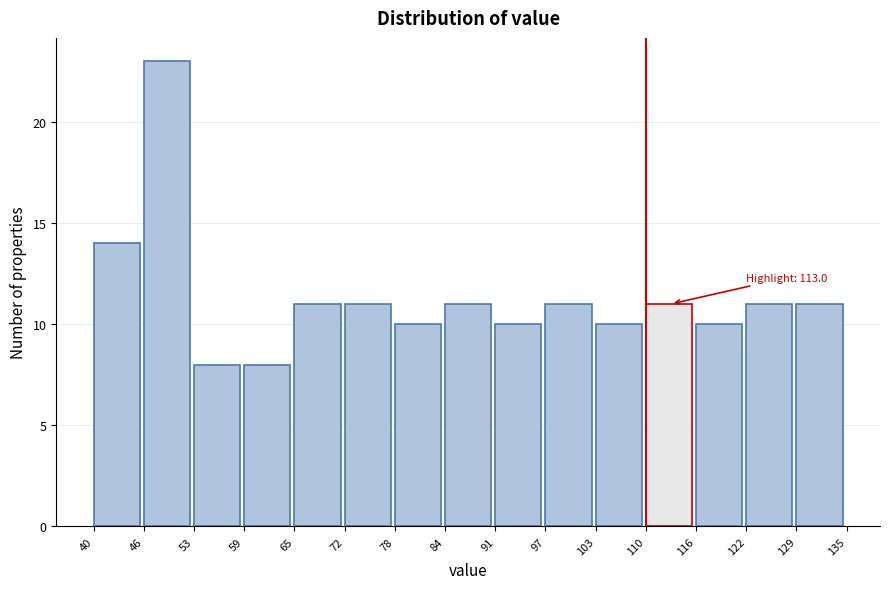

Which range on the x-axis has the tallest bar?

46 to 53